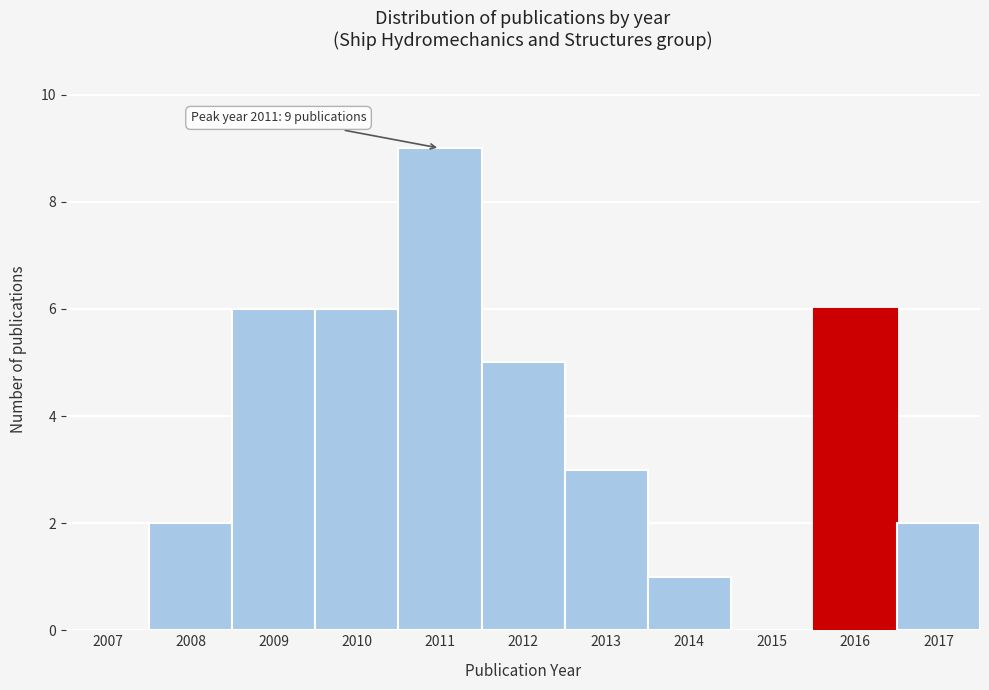

Reading left to right, what are all the values shown in this chart?

2007=0	2008=2	2009=6	2010=6	2011=9	2012=5	2013=3	2014=1	2015=0	2016=6	2017=2